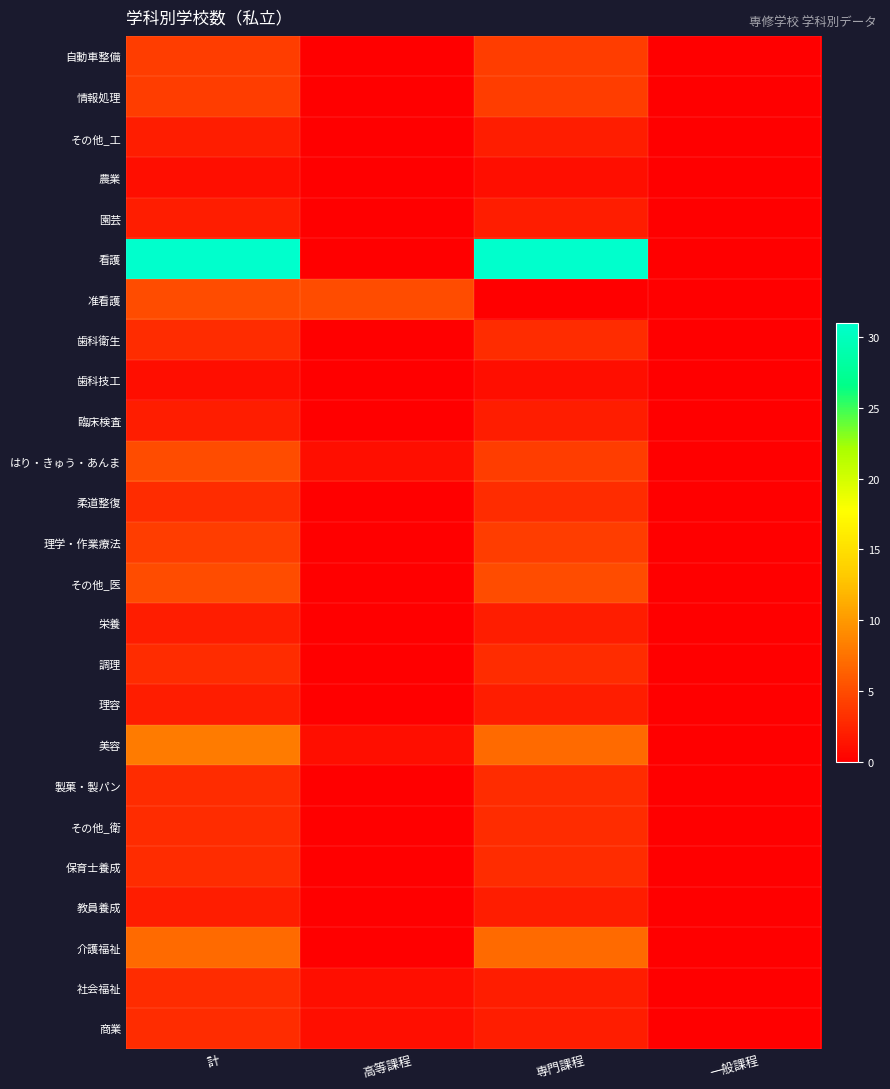

Reading left to right, list all the values displayed in this chart.

自動車整備: 計=4	高等課程=0	専門課程=4	一般課程=0
情報処理: 計=4	高等課程=0	専門課程=4	一般課程=0
その他_工: 計=2	高等課程=0	専門課程=2	一般課程=0
農業: 計=1	高等課程=0	専門課程=1	一般課程=0
園芸: 計=2	高等課程=0	専門課程=2	一般課程=0
看護: 計=31	高等課程=0	専門課程=31	一般課程=0
准看護: 計=5	高等課程=5	専門課程=0	一般課程=0
歯科衛生: 計=3	高等課程=0	専門課程=3	一般課程=0
歯科技工: 計=1	高等課程=0	専門課程=1	一般課程=0
臨床検査: 計=2	高等課程=0	専門課程=2	一般課程=0
はり・きゅう・あんま: 計=5	高等課程=1	専門課程=4	一般課程=0
柔道整復: 計=3	高等課程=0	専門課程=3	一般課程=0
理学・作業療法: 計=4	高等課程=0	専門課程=4	一般課程=0
その他_医: 計=5	高等課程=0	専門課程=5	一般課程=0
栄養: 計=2	高等課程=0	専門課程=2	一般課程=0
調理: 計=3	高等課程=0	専門課程=3	一般課程=0
理容: 計=2	高等課程=0	専門課程=2	一般課程=0
美容: 計=8	高等課程=1	専門課程=7	一般課程=0
製菓・製パン: 計=3	高等課程=0	専門課程=3	一般課程=0
その他_衛: 計=3	高等課程=0	専門課程=3	一般課程=0
保育士養成: 計=3	高等課程=0	専門課程=3	一般課程=0
教員養成: 計=2	高等課程=0	専門課程=2	一般課程=0
介護福祉: 計=7	高等課程=0	専門課程=7	一般課程=0
社会福祉: 計=3	高等課程=1	専門課程=2	一般課程=0
商業: 計=3	高等課程=1	専門課程=2	一般課程=0